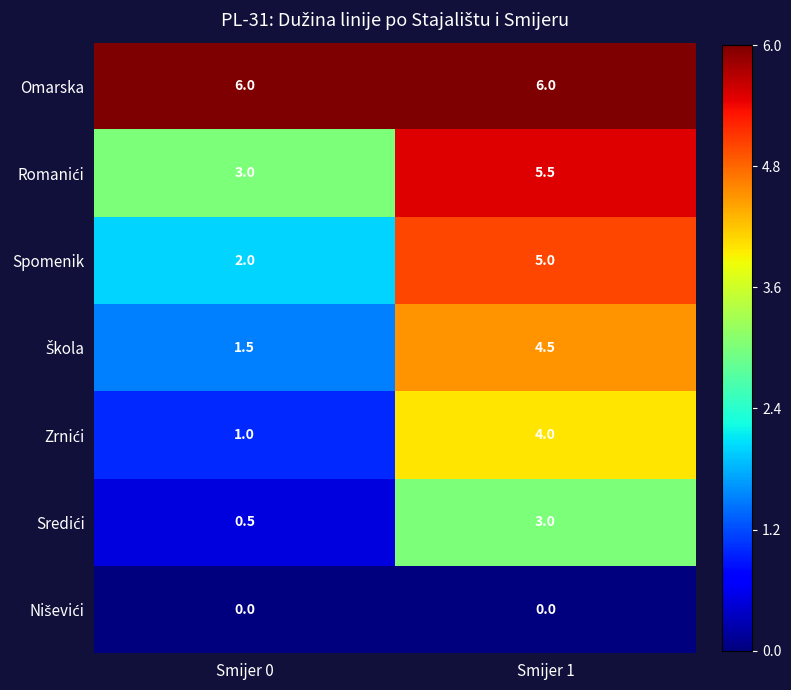

How many series are shown in this chart?

7